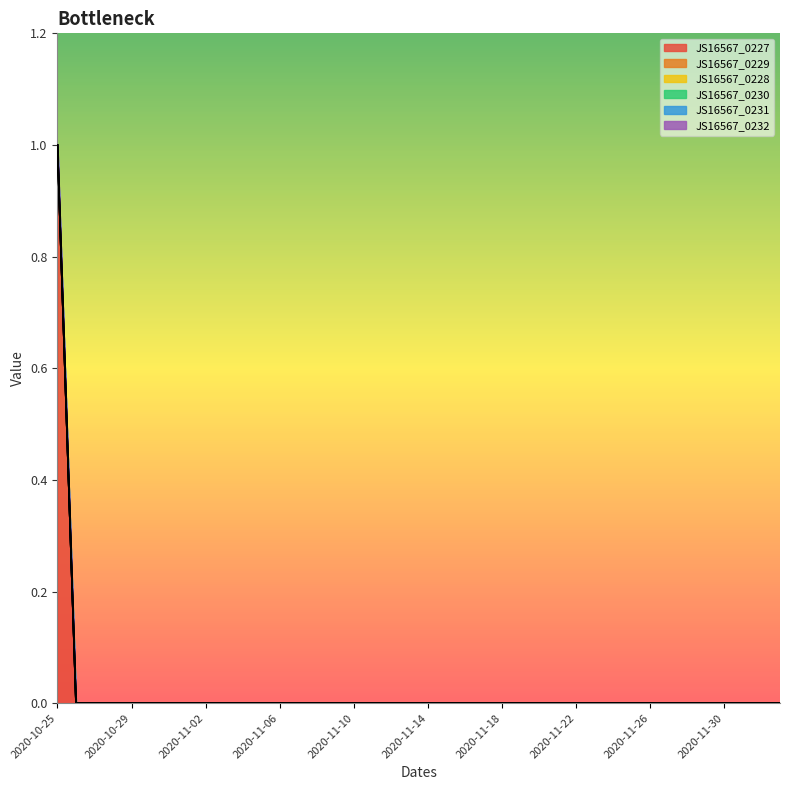

The JS16567_0228 series shows 0 at 2020-12-01. True or false?

True